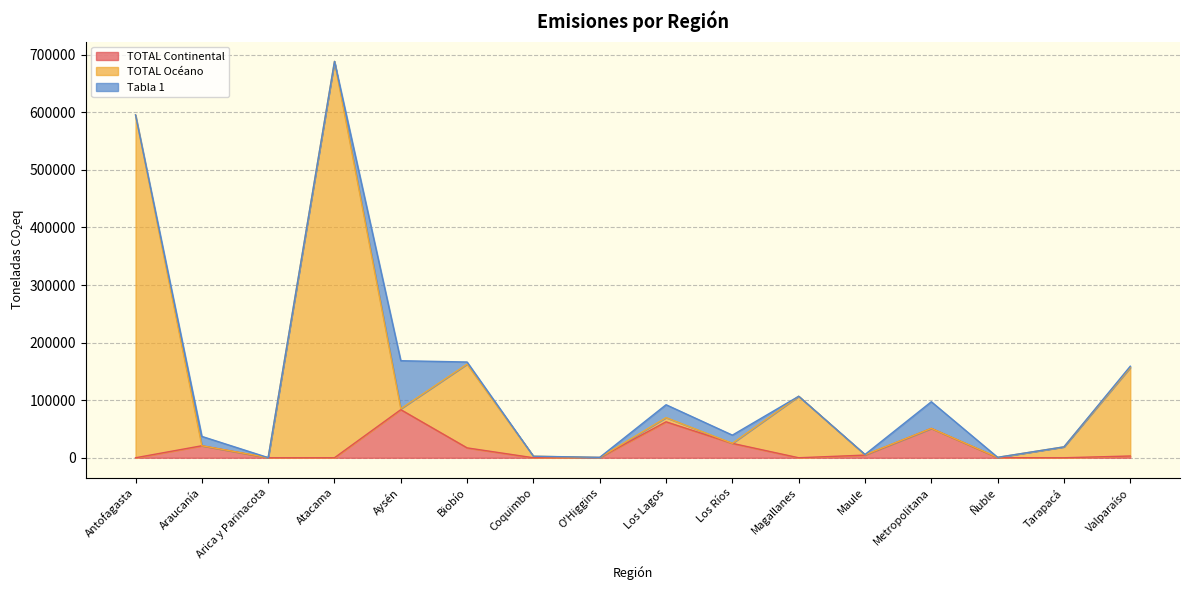

Which category has the lowest value across all series?

Antofagasta